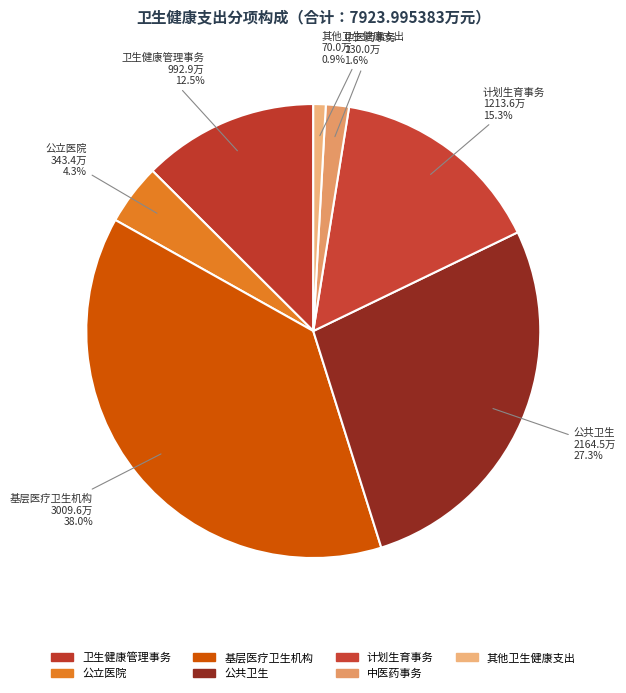

Is it true that 其他卫生健康支出 is 1% of the pie?

True